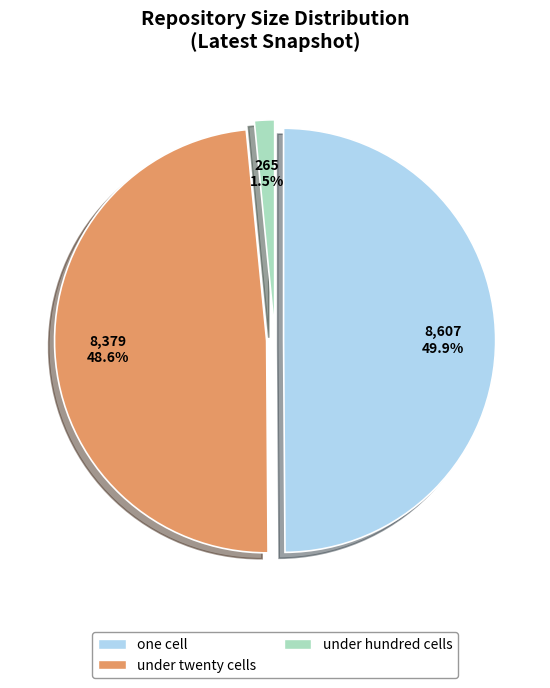

To the nearest percent, what portion does under_twenty_cells represent?

49%